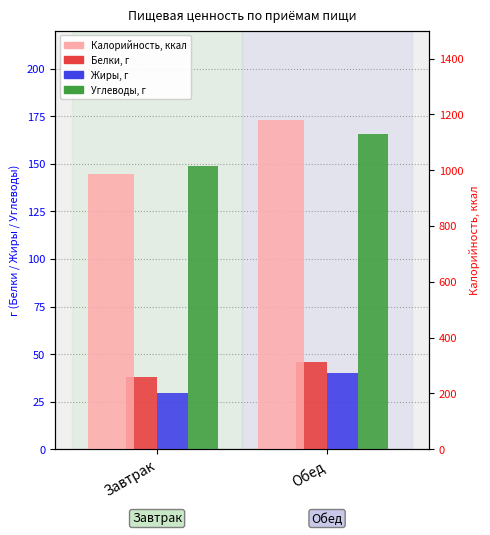

Are the bars grouped side by side (vs. stacked)?

Yes